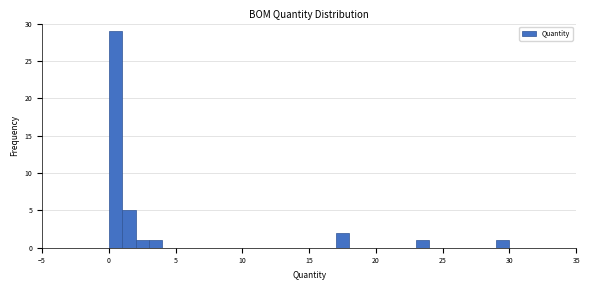

Read against the x-axis, roughly where is the centre of the tallest bar?

0.5